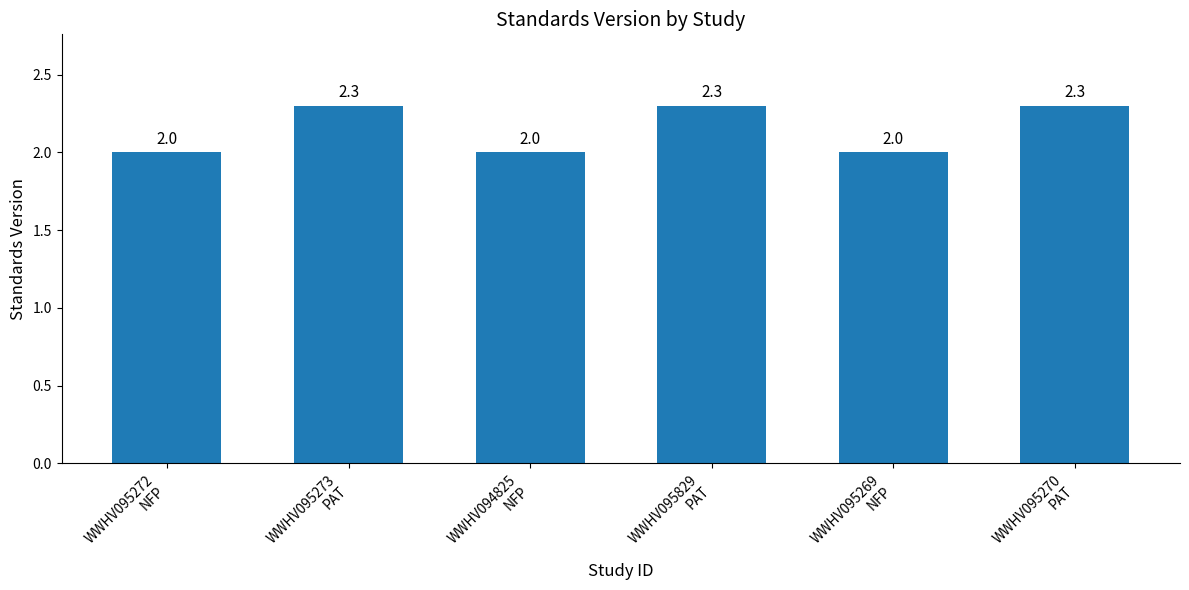

Reading left to right, what are all the values shown in this chart?

2.0	2.3	2.0	2.3	2.0	2.3